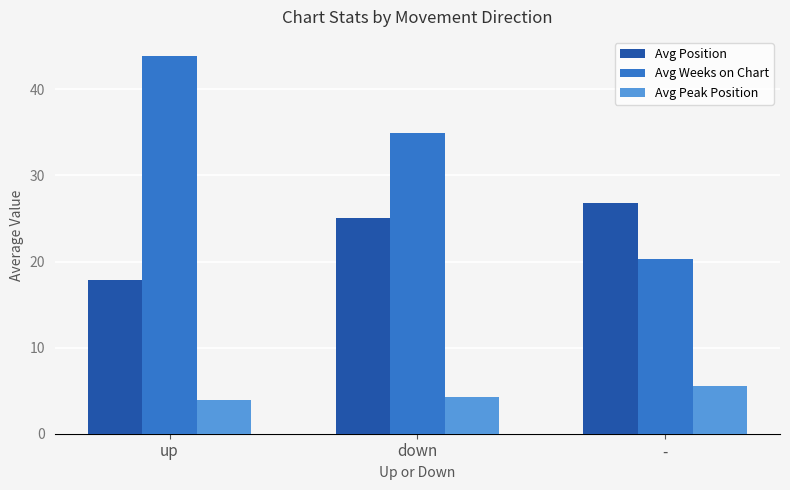

What is the total value across all series at -?

52.7